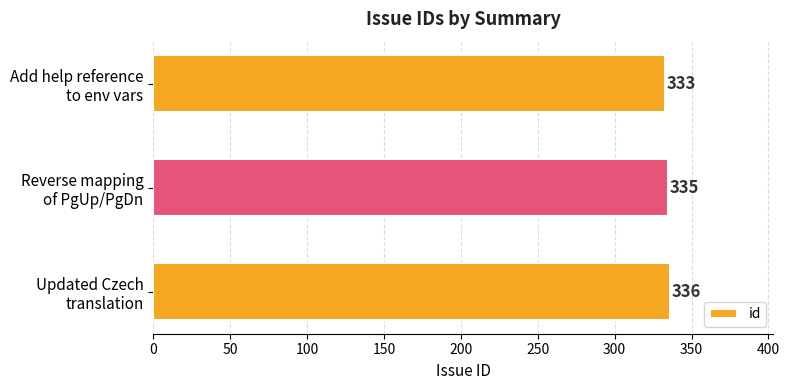

What is the average value?

335